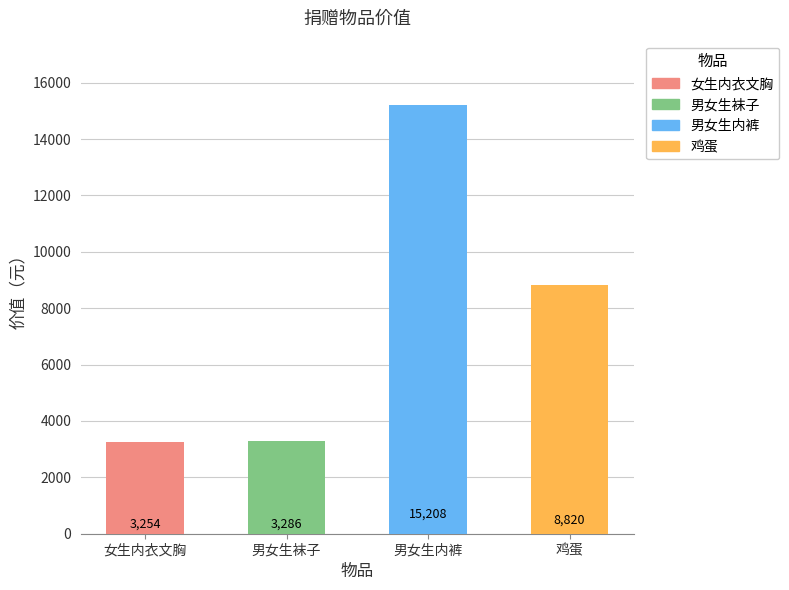

Which label corresponds to the largest value in the chart?

男女生内裤